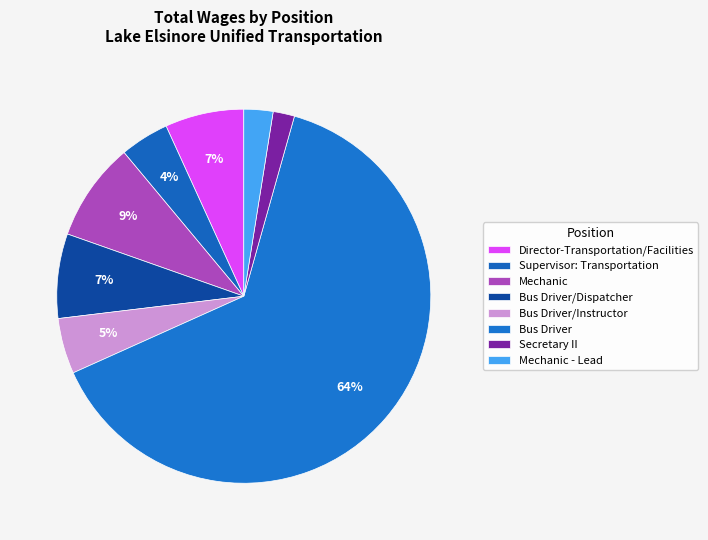

Count the number of slices in the pie.

8